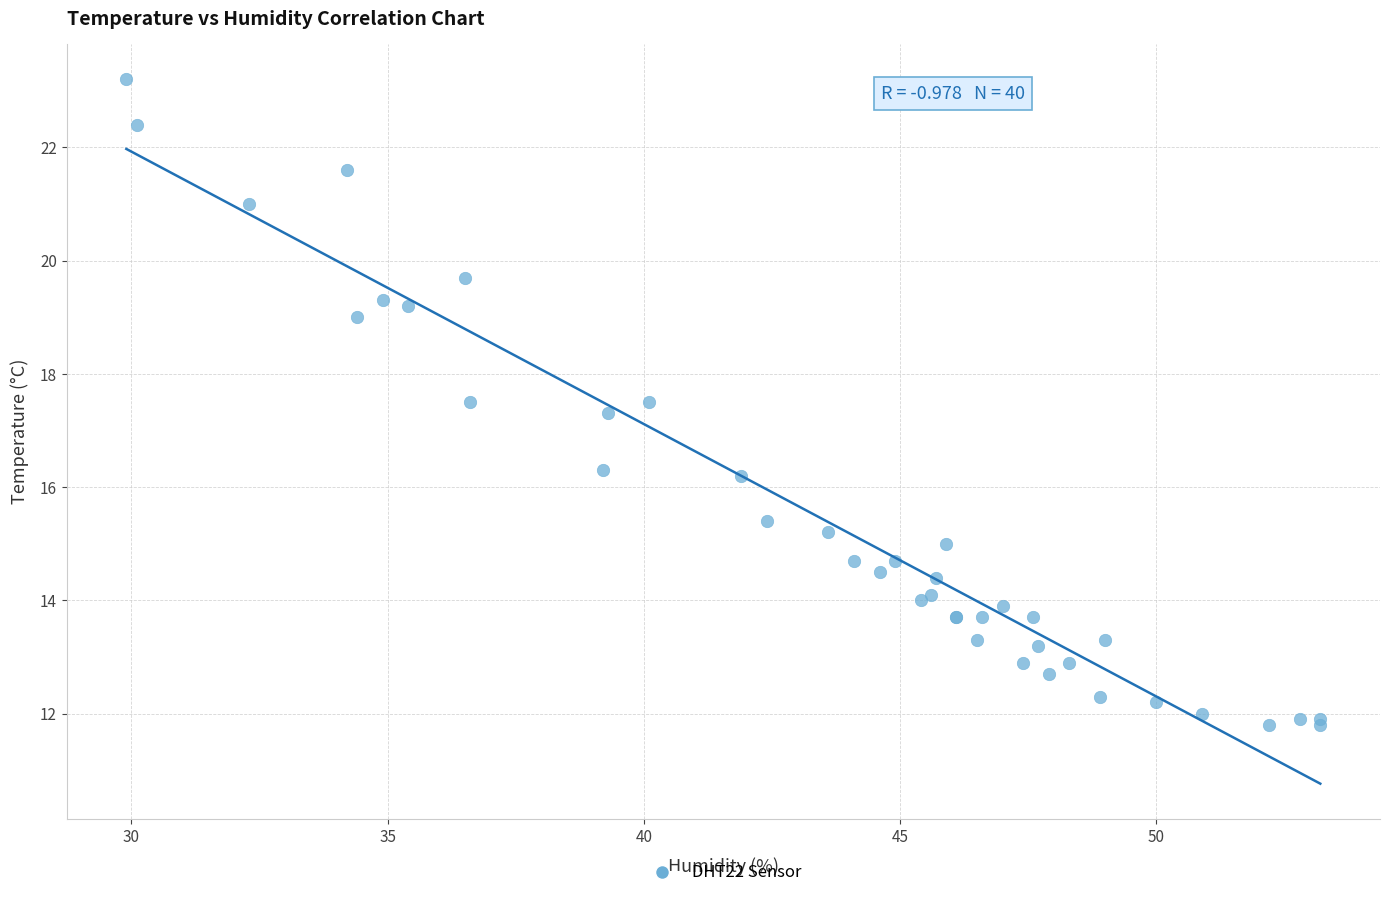

What Y value in the scatter plot is closest to 17?

17.3